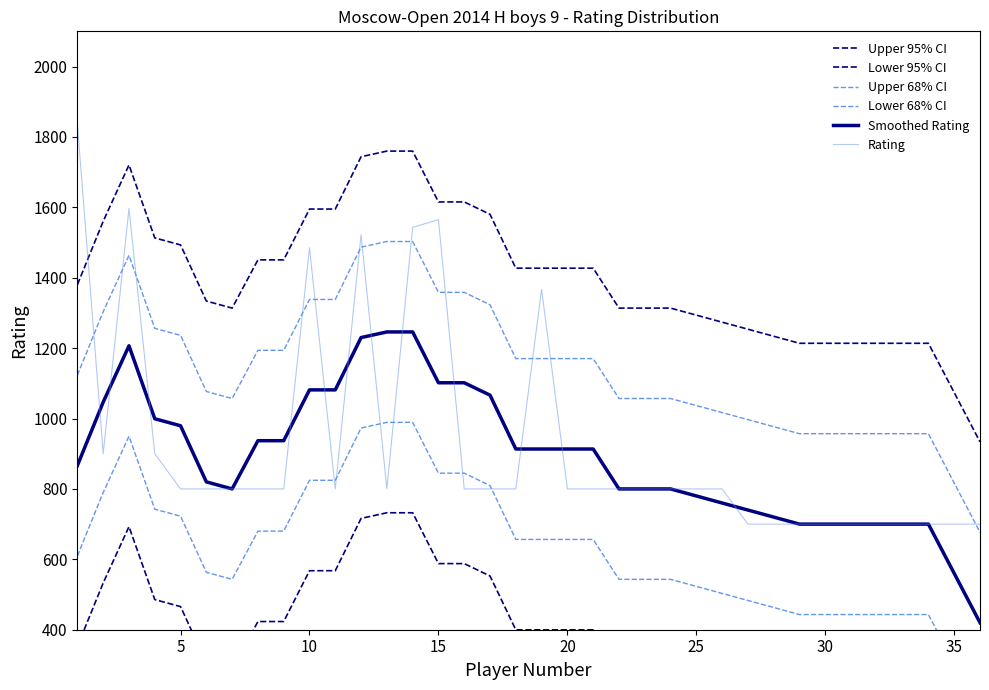

Which series has the widest spread of values?

Rating